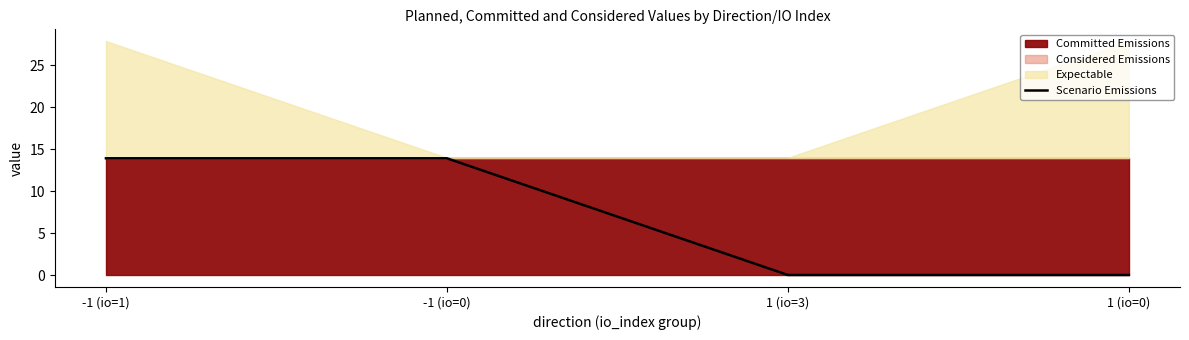

How many data points are above 13?

2